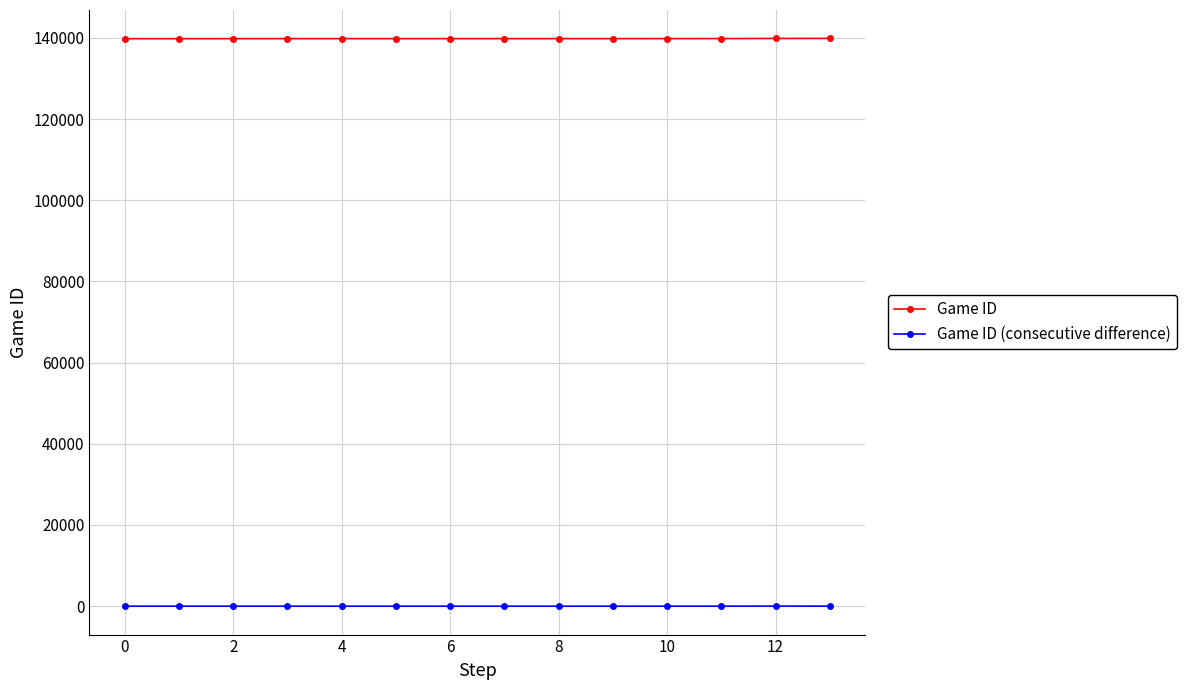

True or false: Game ID and Game ID (consecutive difference) cross at least once.

False